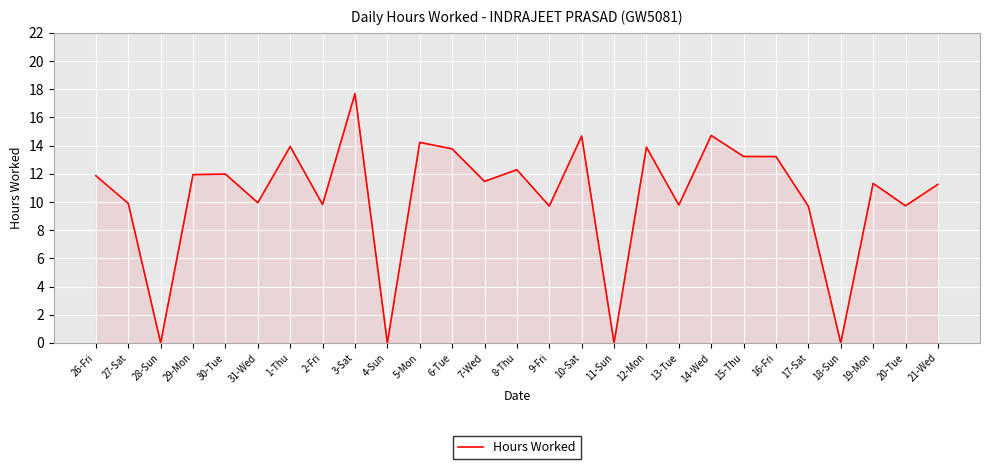

What is the difference between the values at 14-Wed and 16-Fri?

1.5